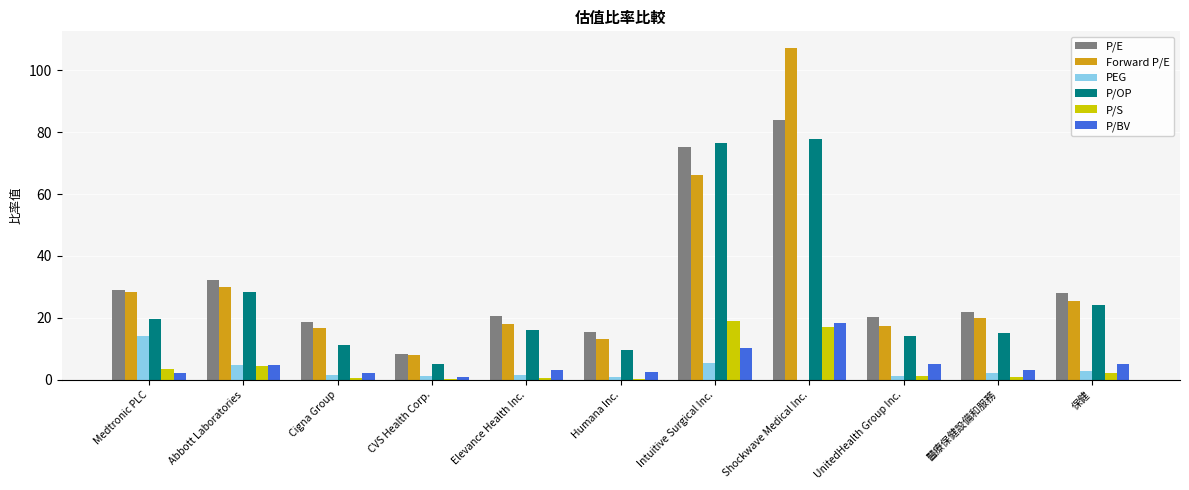

What is the greatest value displayed?

107.2